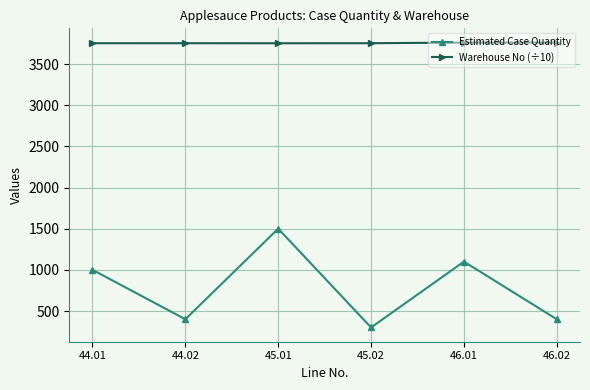

The Warehouse No (÷10) series shows 3752.4 at 44.01. True or false?

True